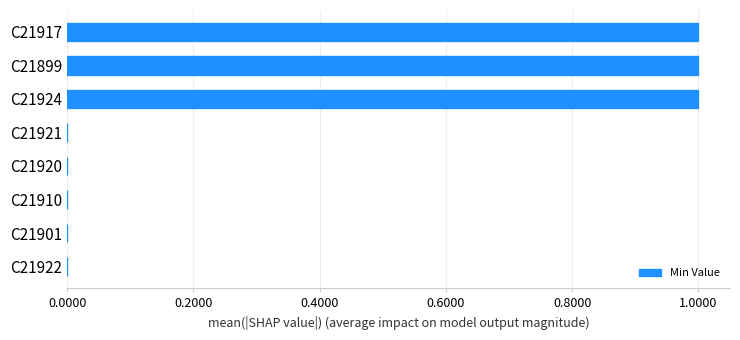

Between C21917 and C21921, which is larger?

C21917